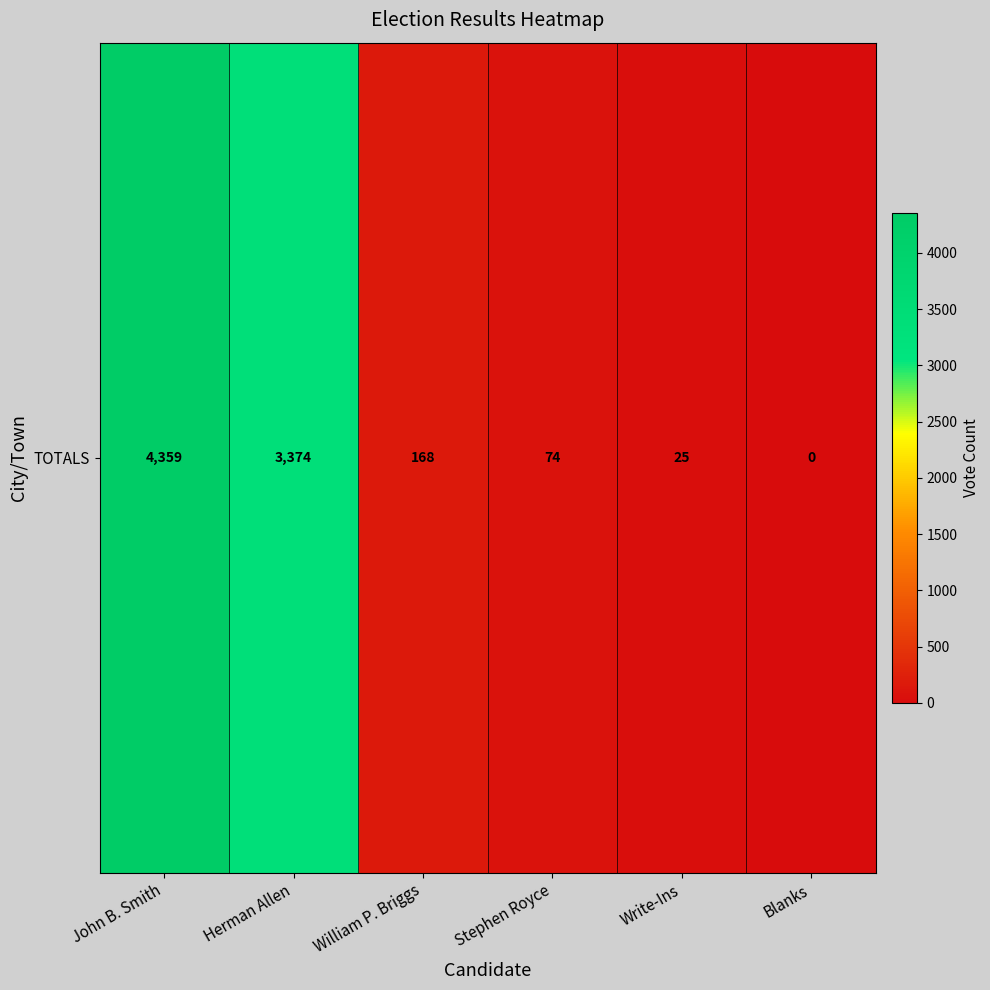

How many values exceed 168?

2